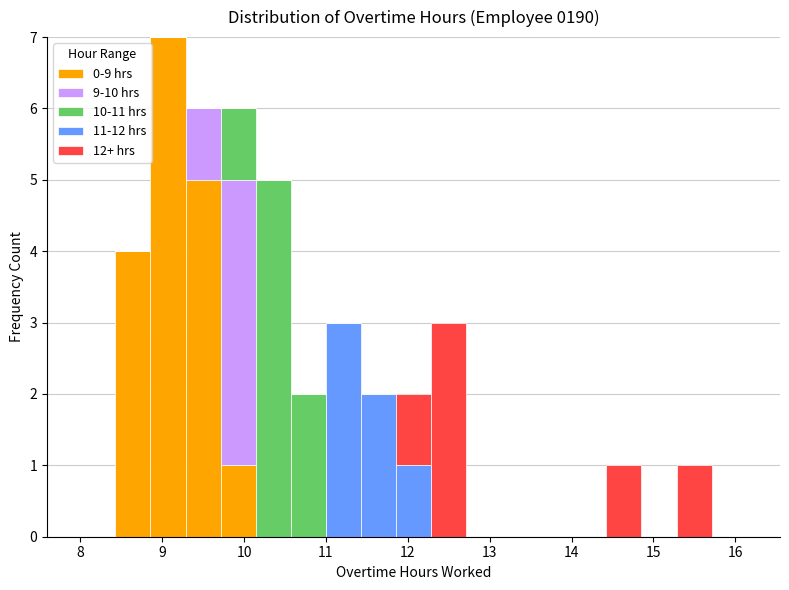

Which range on the x-axis has the tallest stacked bar (by total height)?

8.9 to 9.3